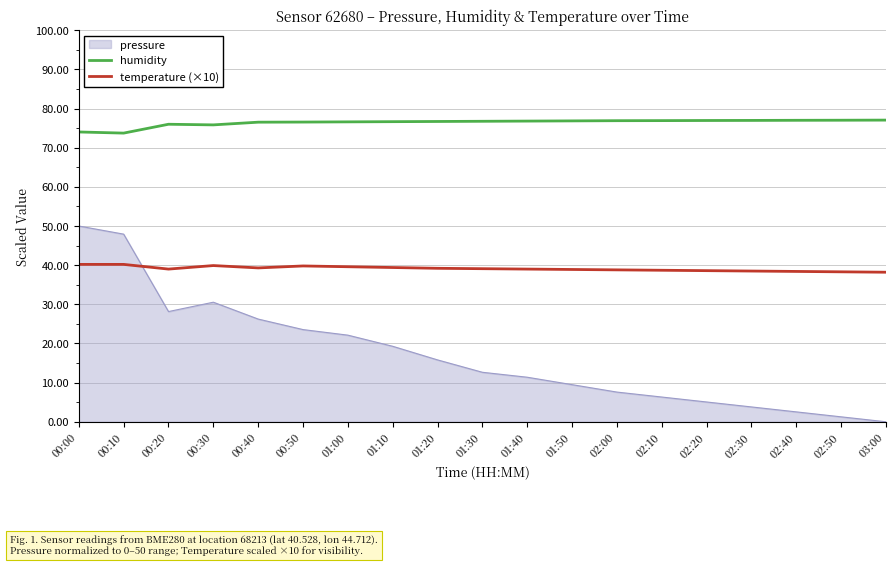

True or false: humidity and temperature (×10) intersect in this chart.

False